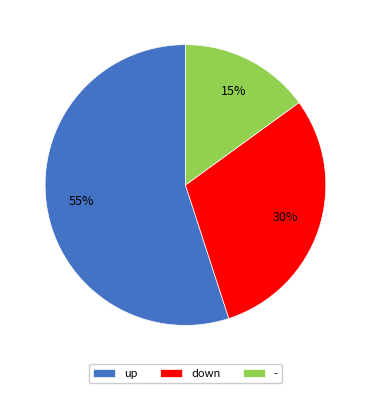

What is the smallest slice in the pie chart?

-